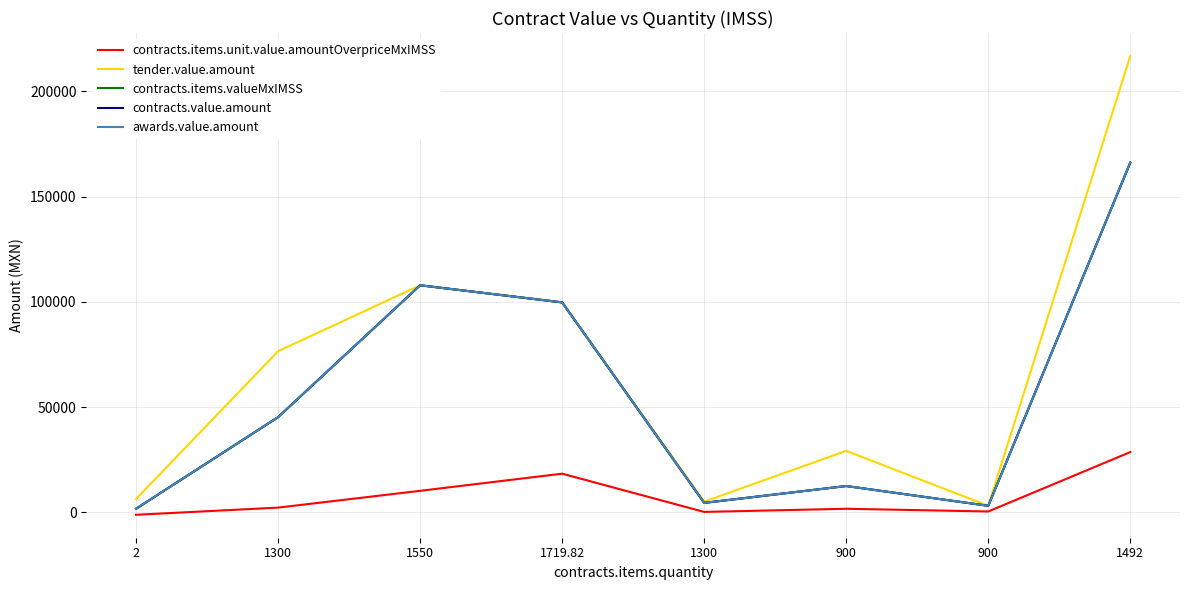

At how many categories does at least one series exceed 196613?

1